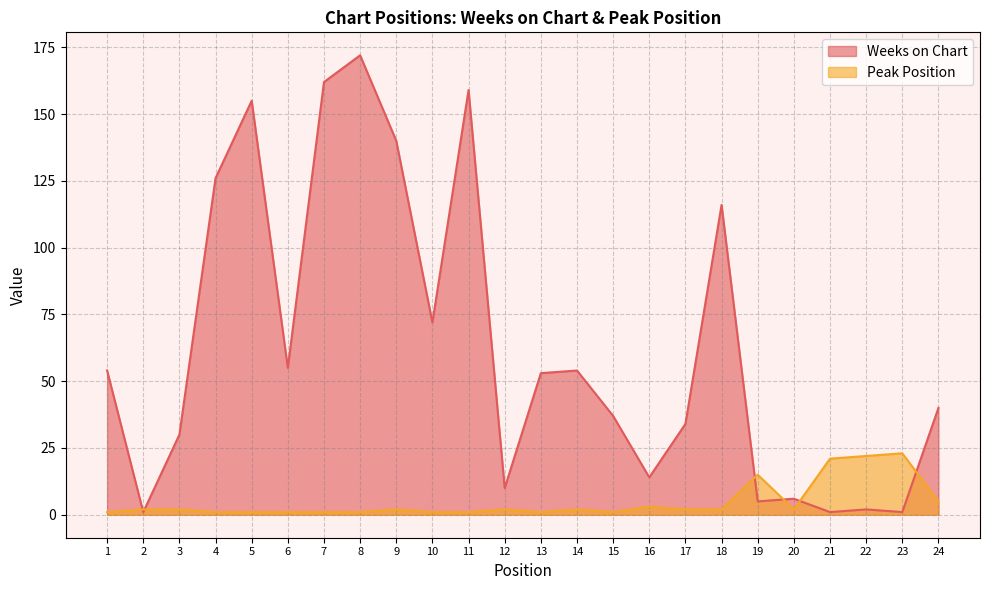

List the series in order of their overall mean, highest first.

Weeks on Chart, Peak Position